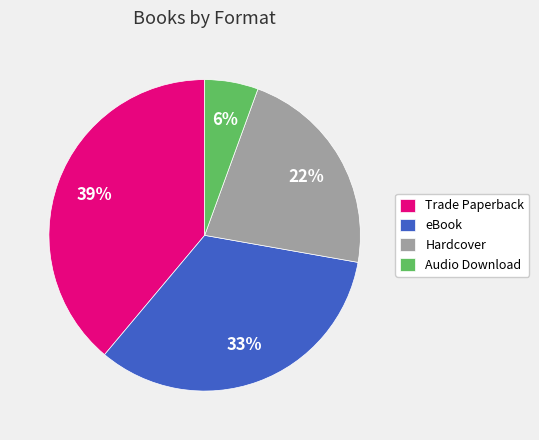

How many slices are in this pie chart?

4